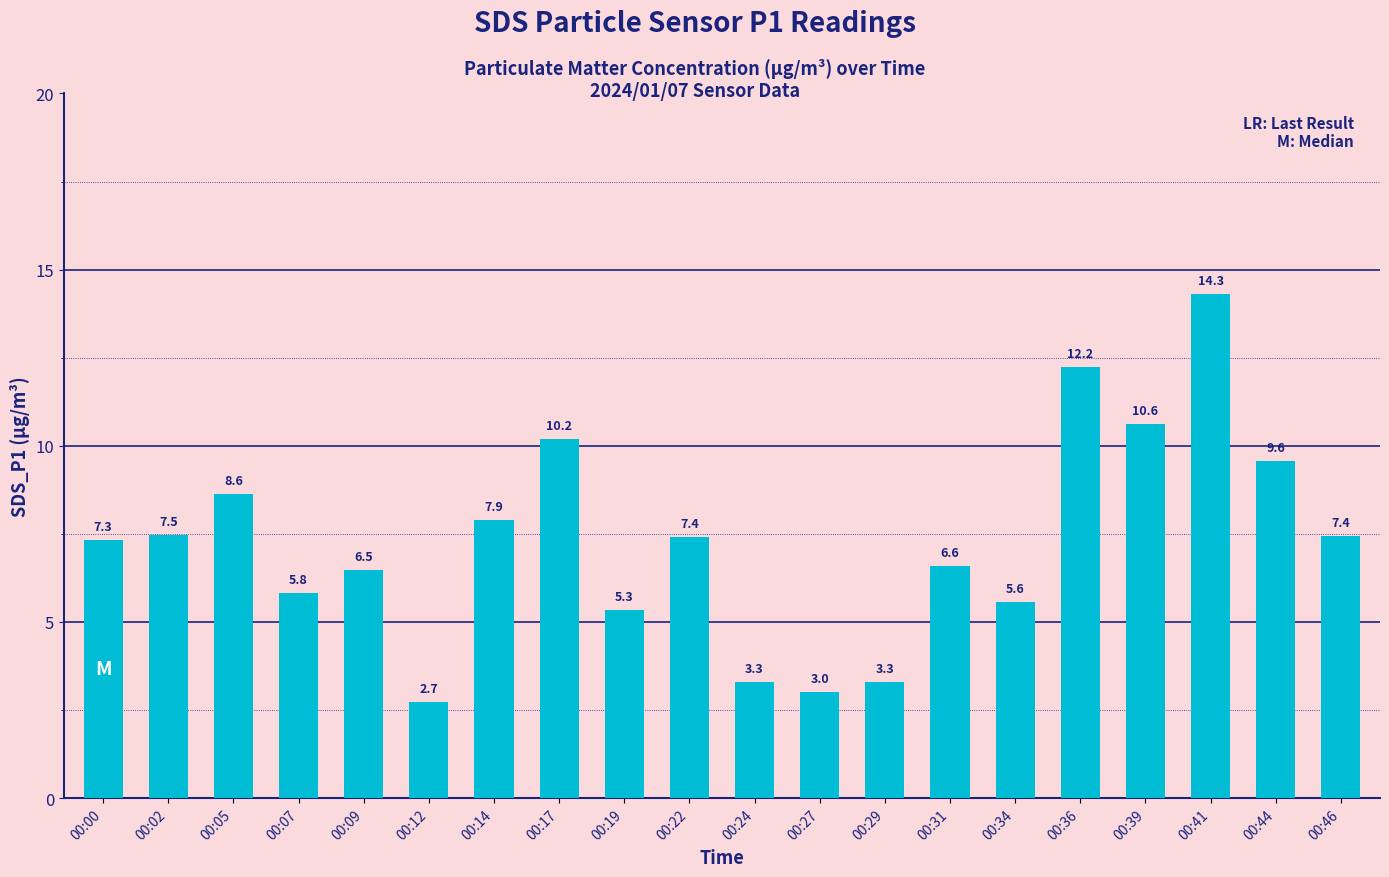

The value at 00:17 is 10.2. True or false?

True